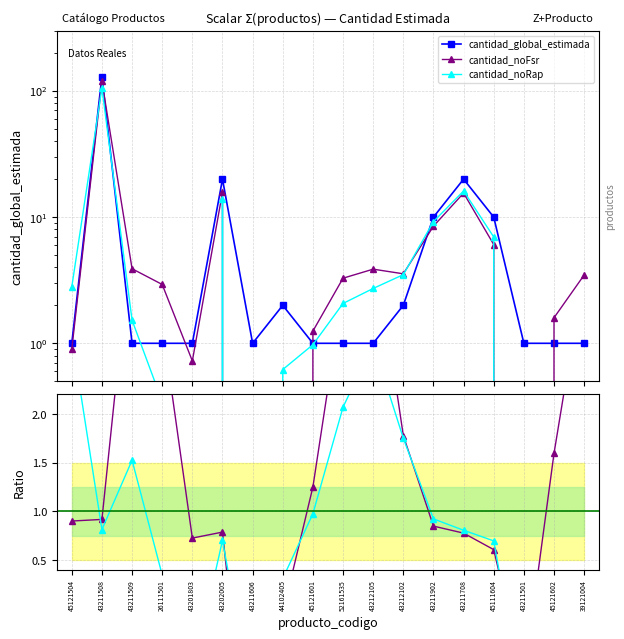

True or false: ratio_noRap and cantidad_noFsr cross at least once.

True